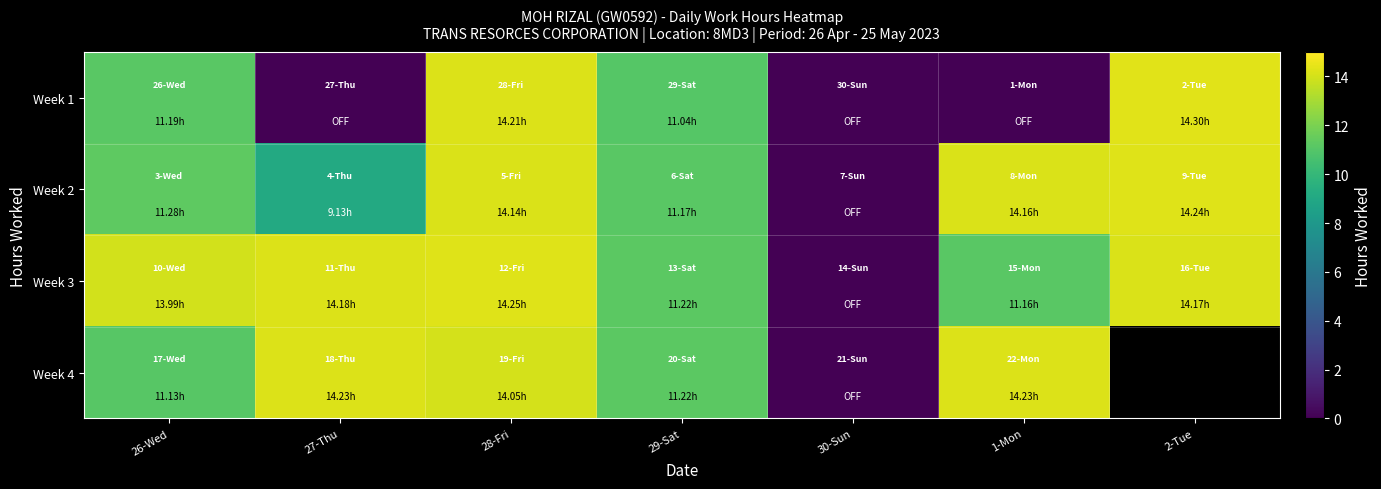

List the labels in order of Week 3 value, smallest first.

30-Sun, 1-Mon, 29-Sat, 26-Wed, 2-Tue, 27-Thu, 28-Fri